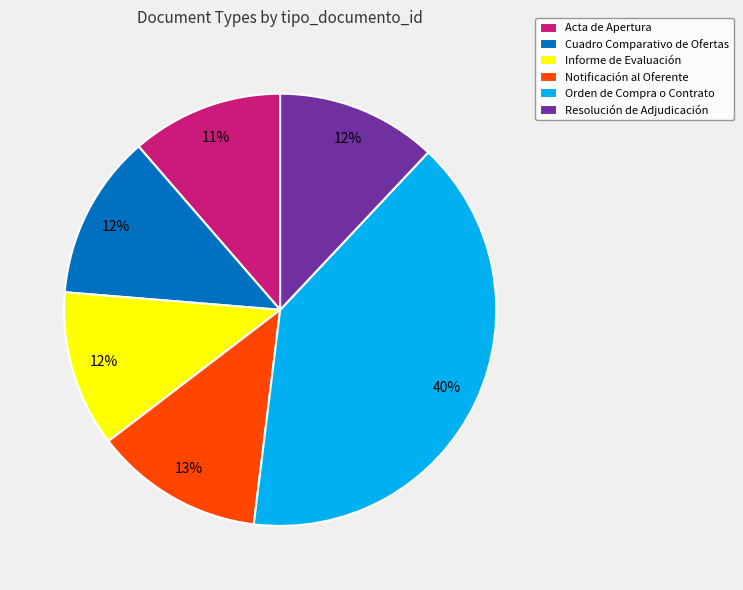

Count the number of slices in the pie.

6